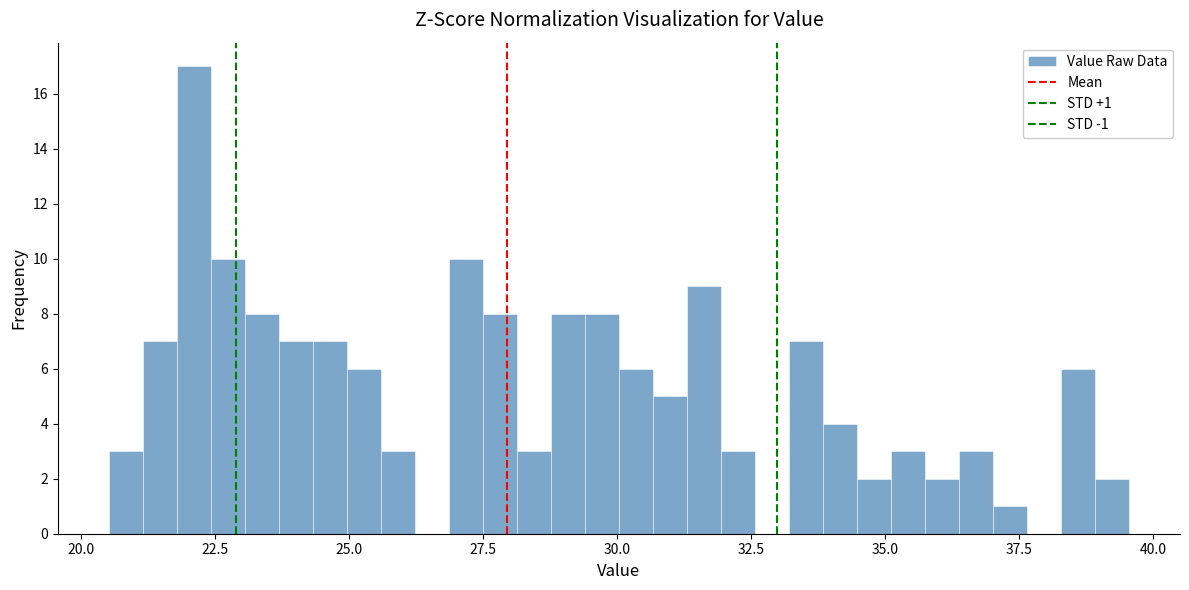

Read against the x-axis, roughly where is the centre of the tallest bar?

22.0